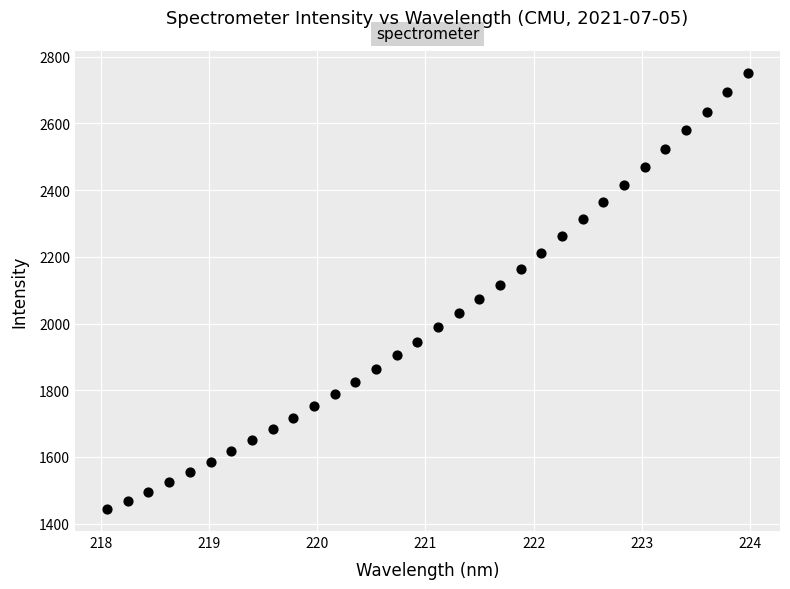

What is the range of X values (max minus min)?

5.9